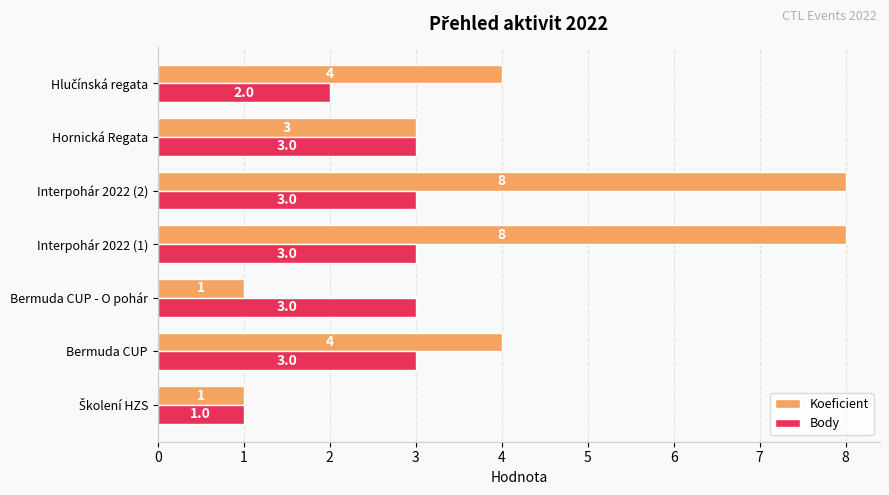

Which series changed the most between Bermuda CUP and Hornická Regata?

Koeficient